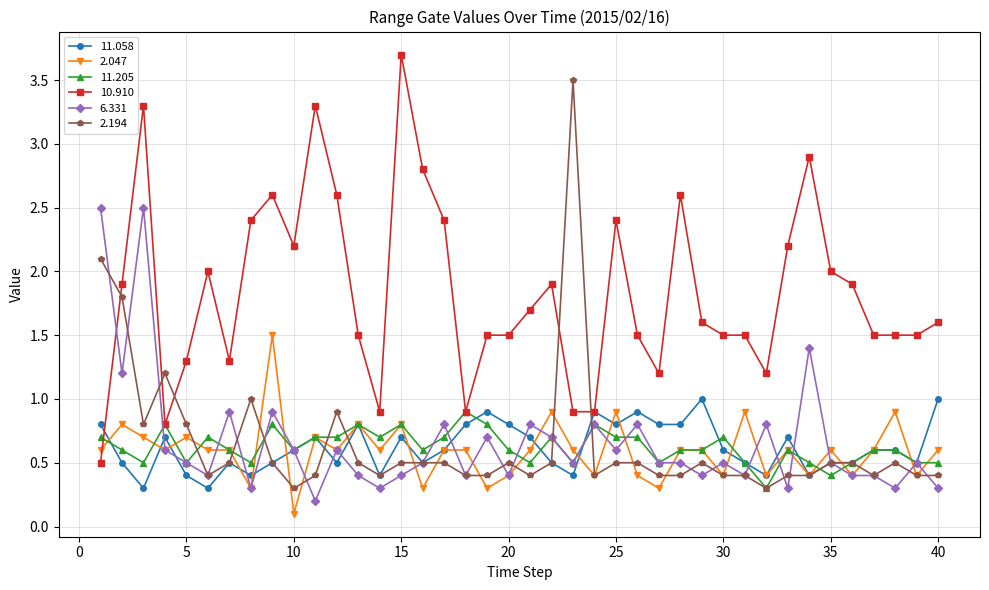

How many lines are shown in the chart?

6